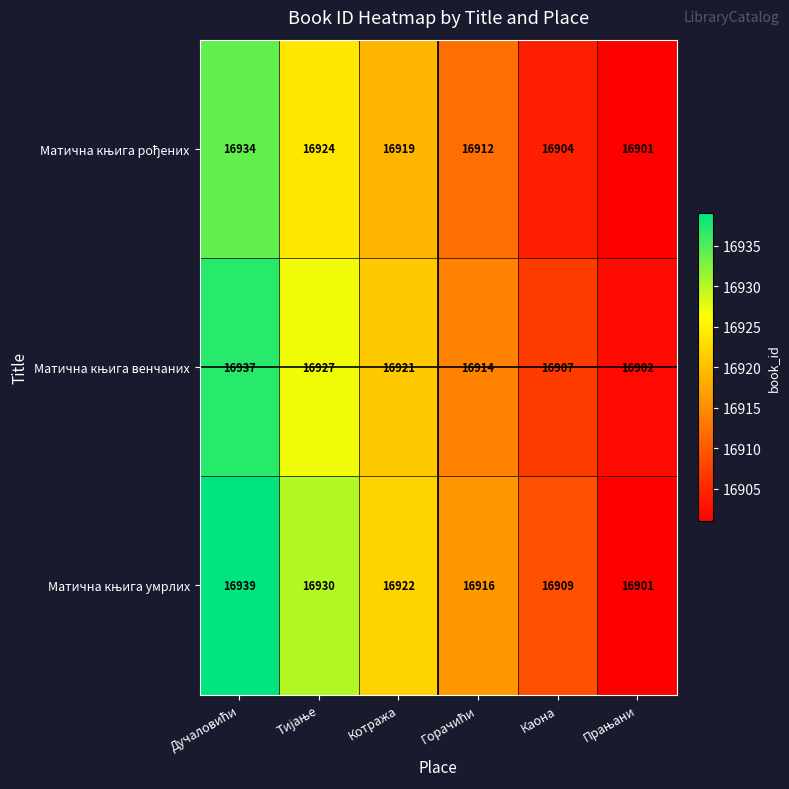

What is the maximum value shown in the chart?

16939